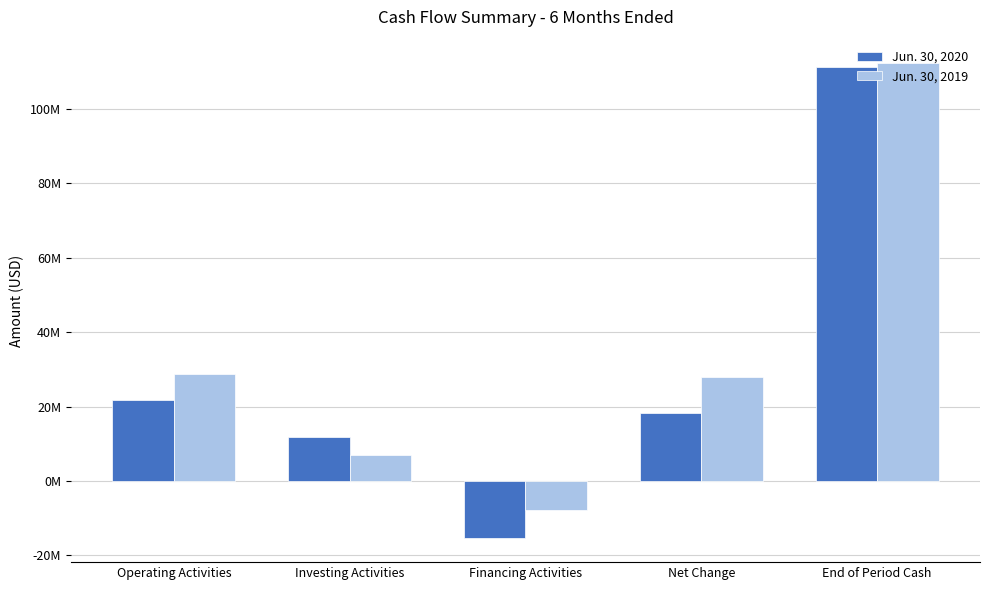

What is the label of the 1st bar from the left?

Operating Activities